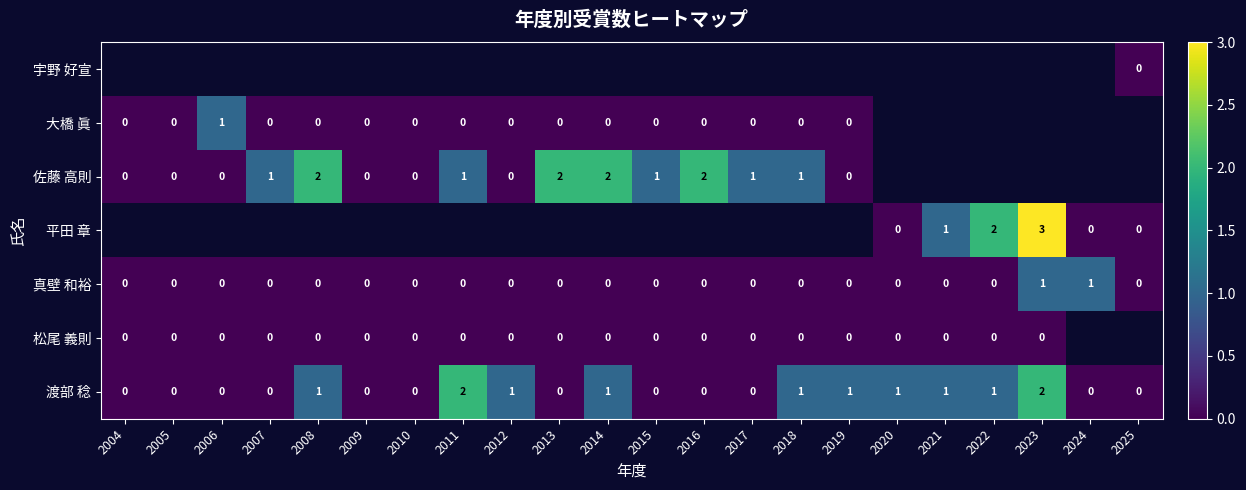

Is it true that 渡部 稔 equals 0 at 2012?

False